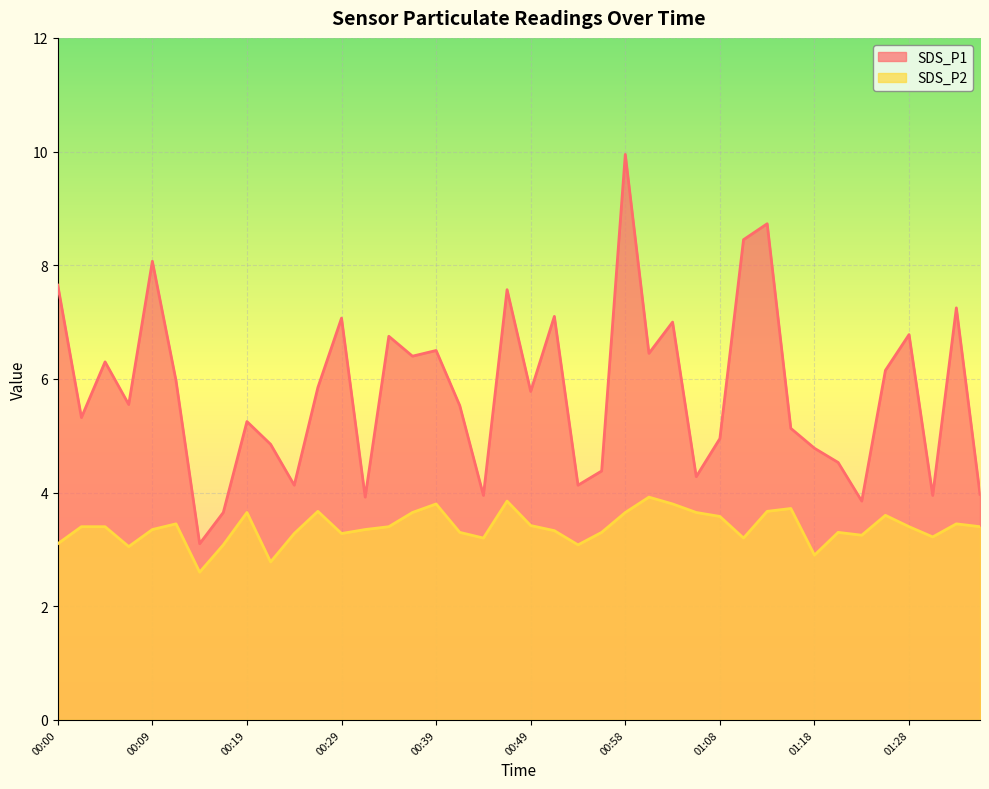

What is the difference between the SDS_P2 values at 01:33 and 00:14?

0.9